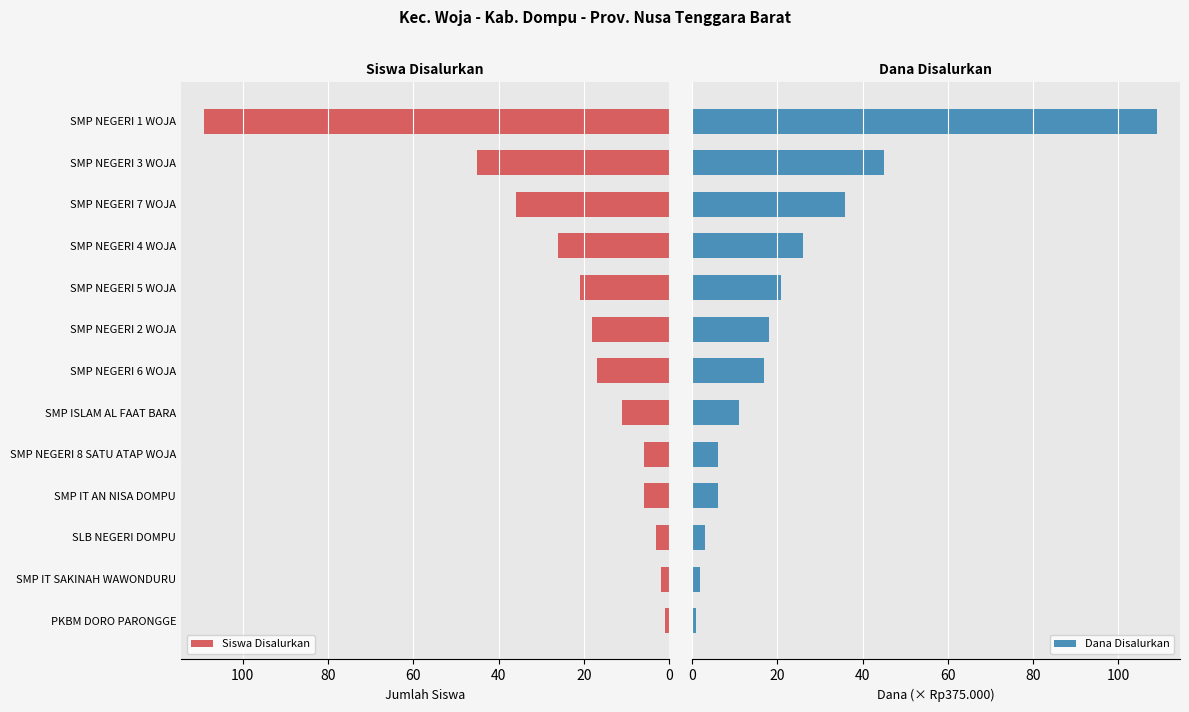

Does the chart contain stacked bars?

No